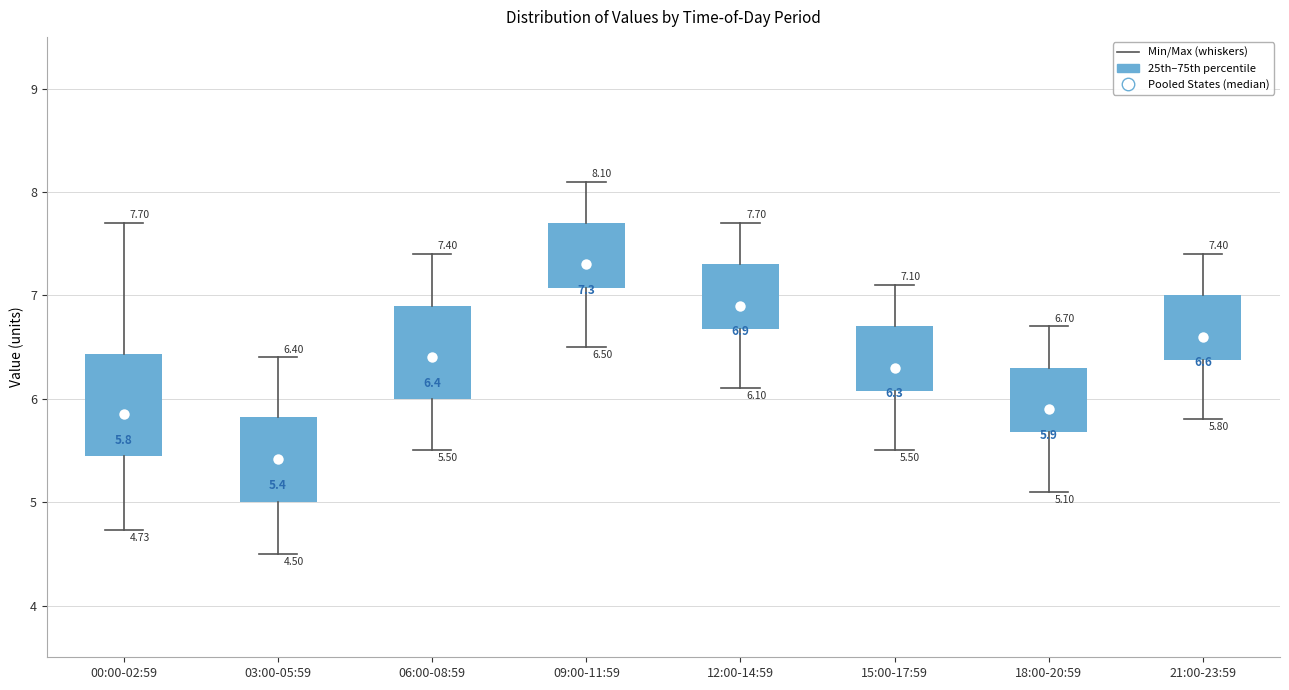

Which box has the lowest median line?

03:00-05:59